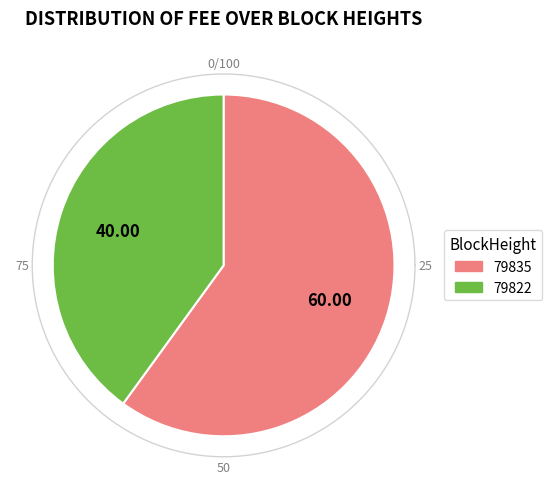

Which category accounts for the majority?

79835